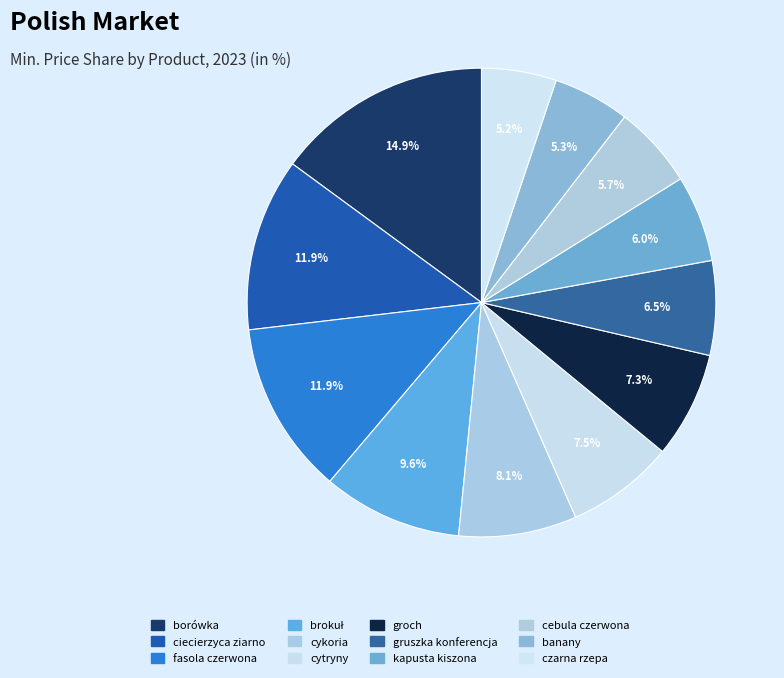

How many segments does this pie chart have?

12